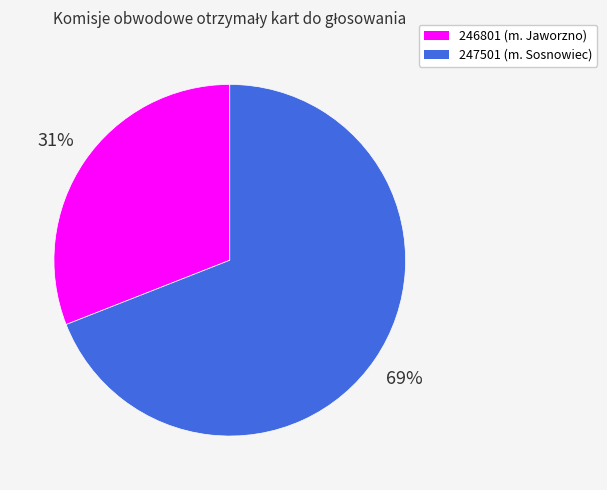

Which has a higher value, 246801 (m. Jaworzno) or 247501 (m. Sosnowiec)?

247501 (m. Sosnowiec)